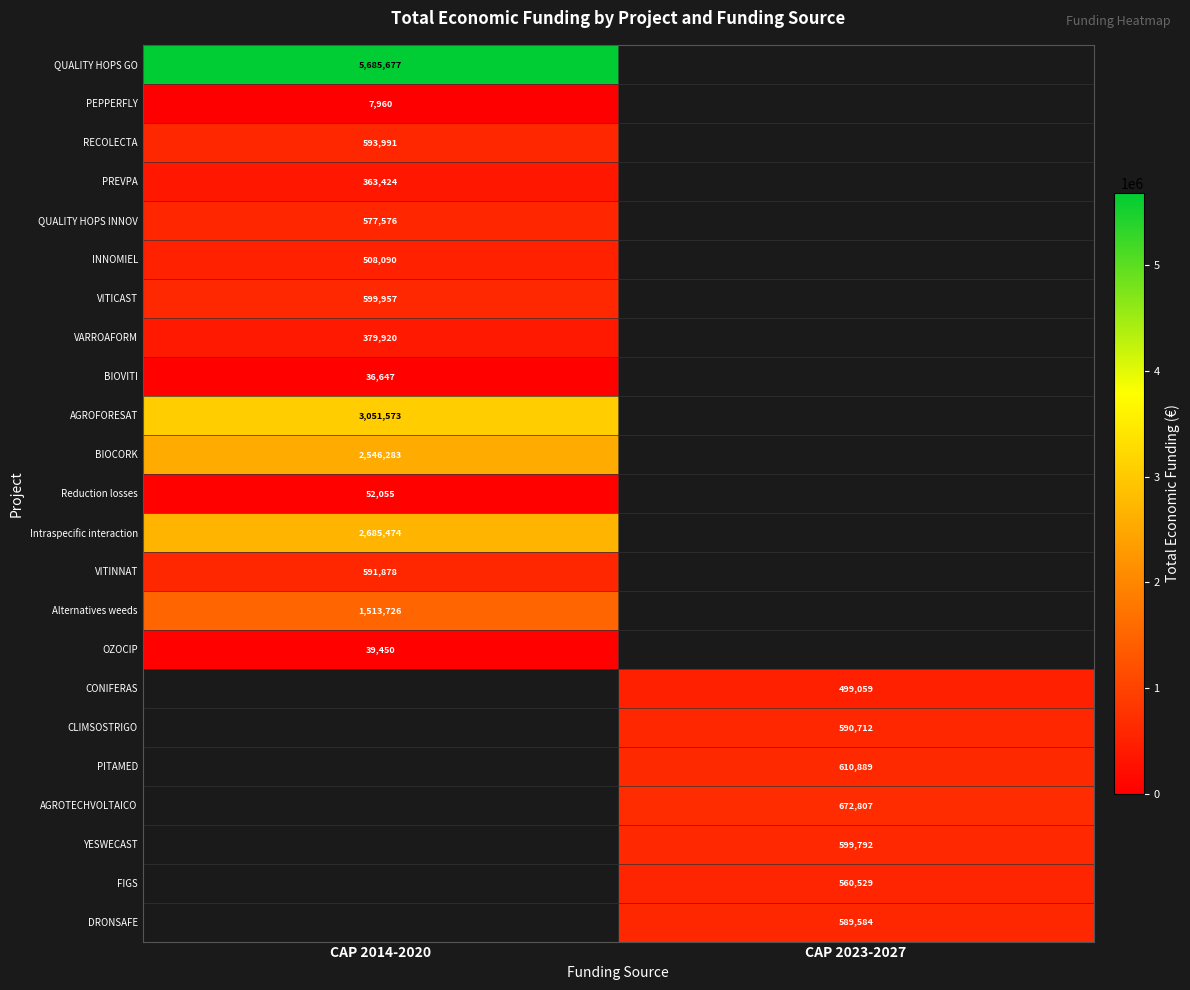

The value of YESWECAST at CAP 2023-2027 is 599792. True or false?

True